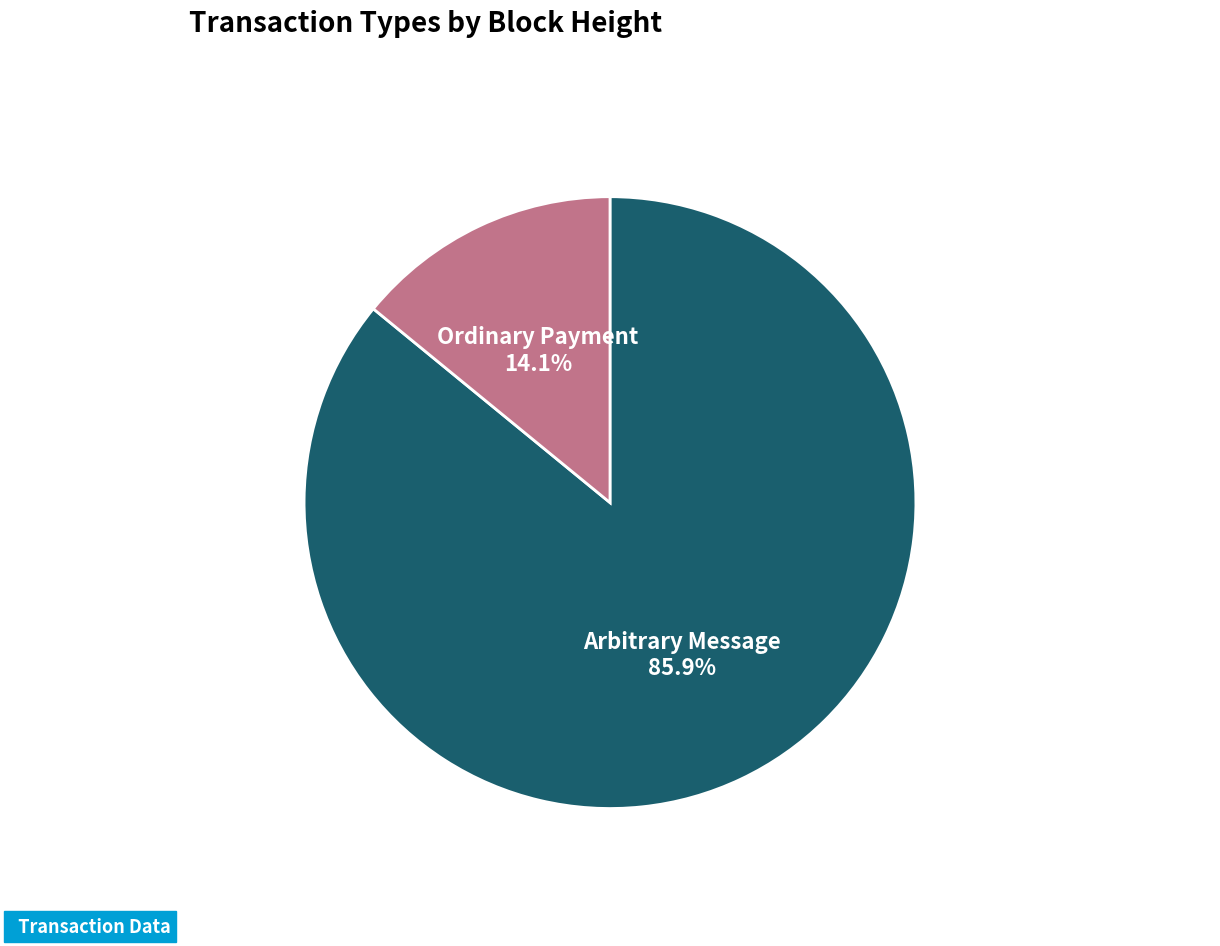

Does any single category account for the majority?

Yes